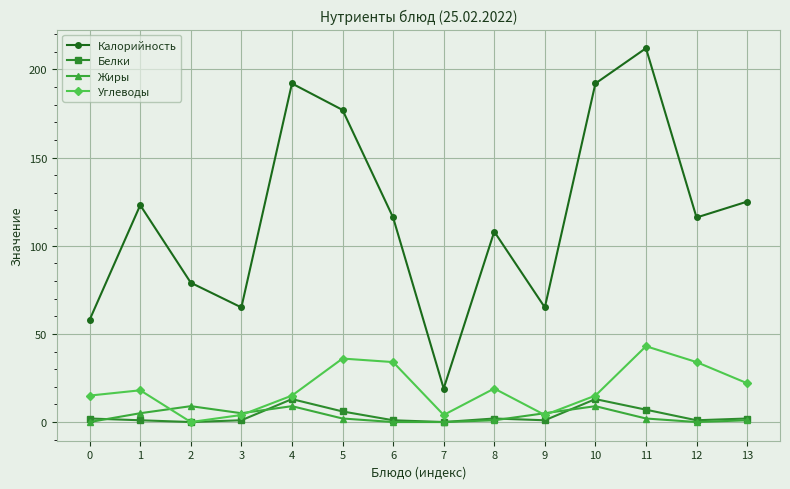

In Калорийность, how many points are higher than both neighbors (excluding endpoints)?

4